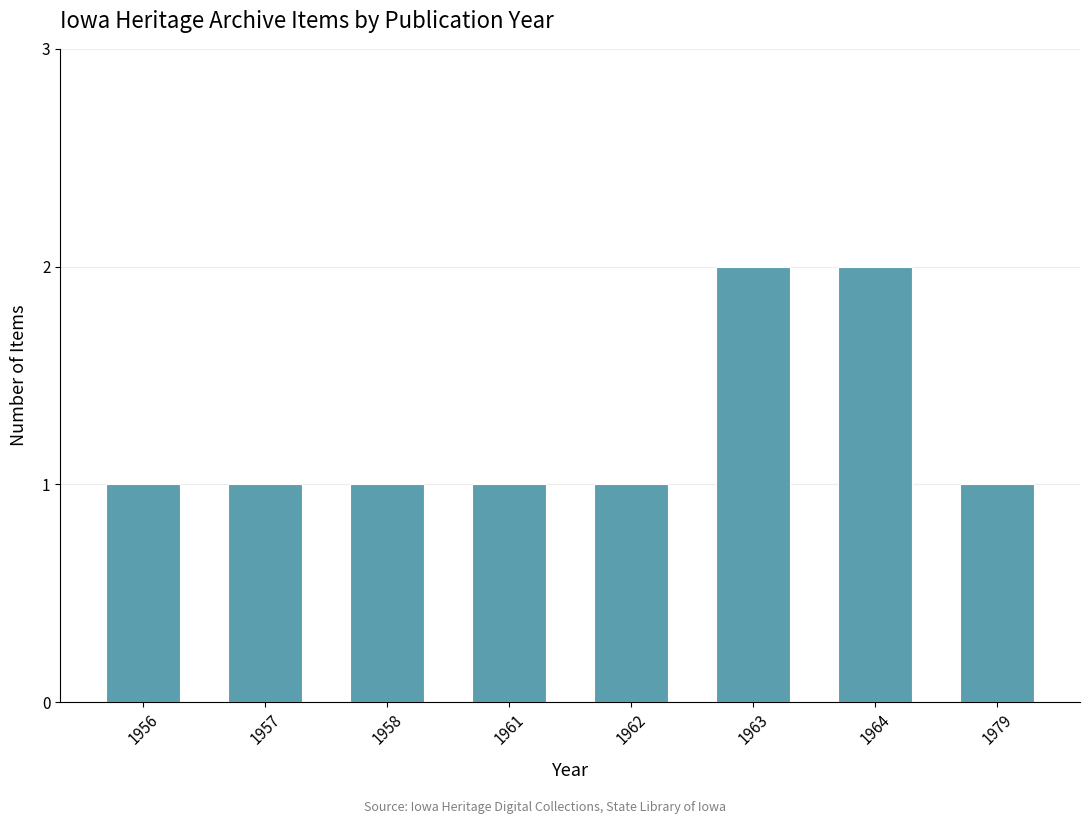

What is the value of the 3rd bar from the left?

1